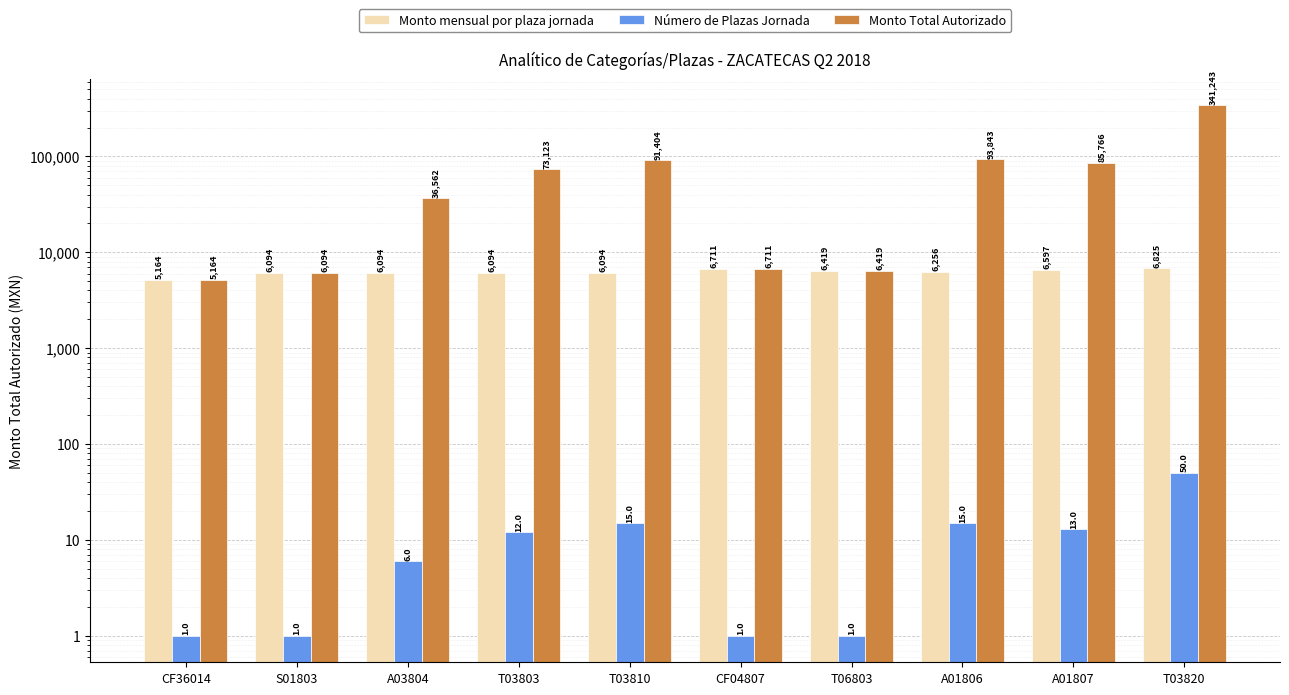

What is the label of the 10th bar from the right?

CF36014